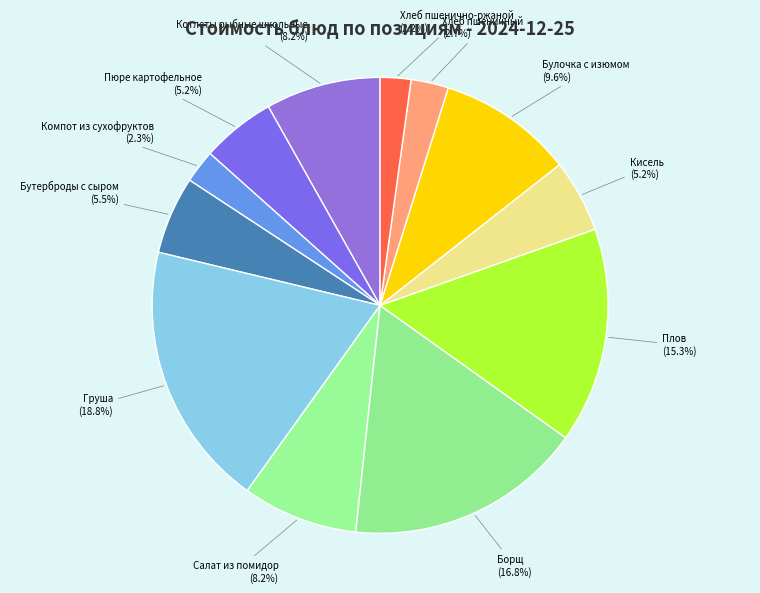

How many slices are in this pie chart?

12